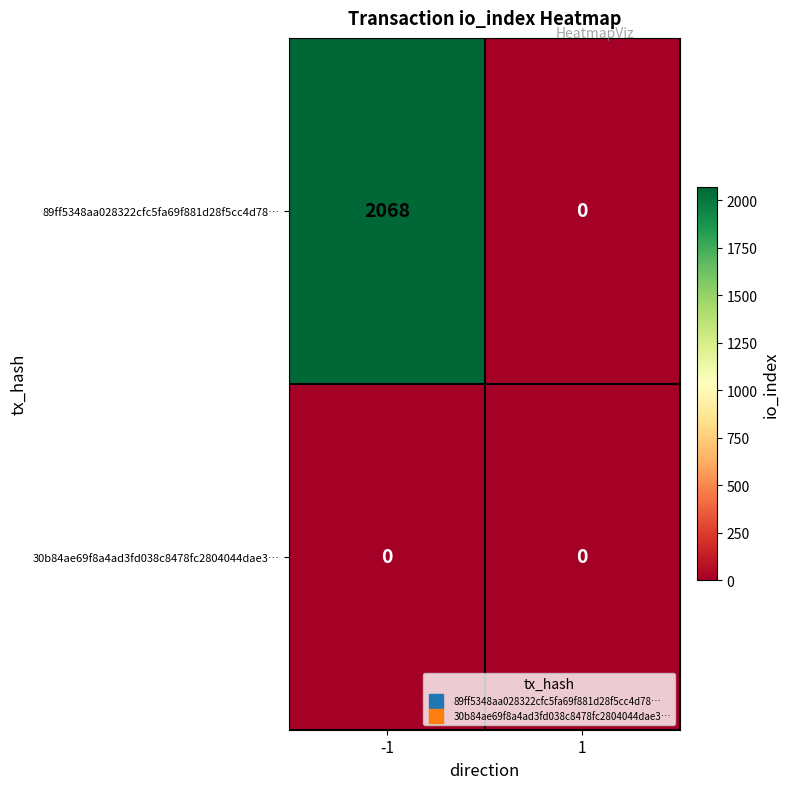

The 30b84ae69f8a4ad3fd038c8478fc2804044dae3… series shows 0 at 1. True or false?

True